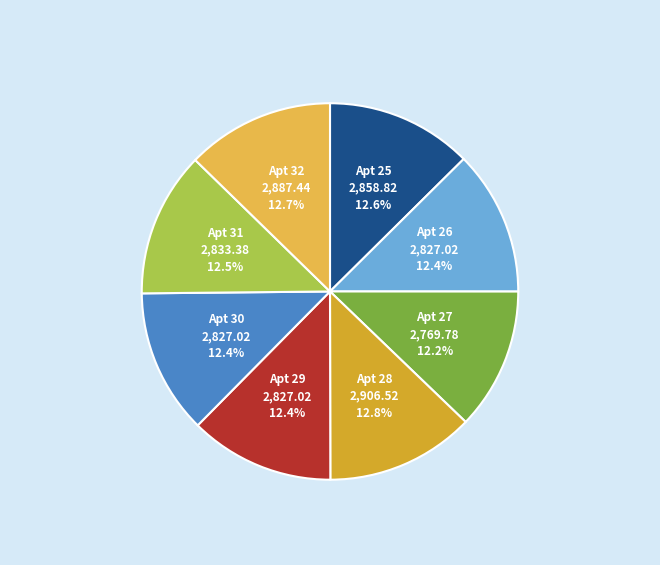

Does any single category account for the majority?

No